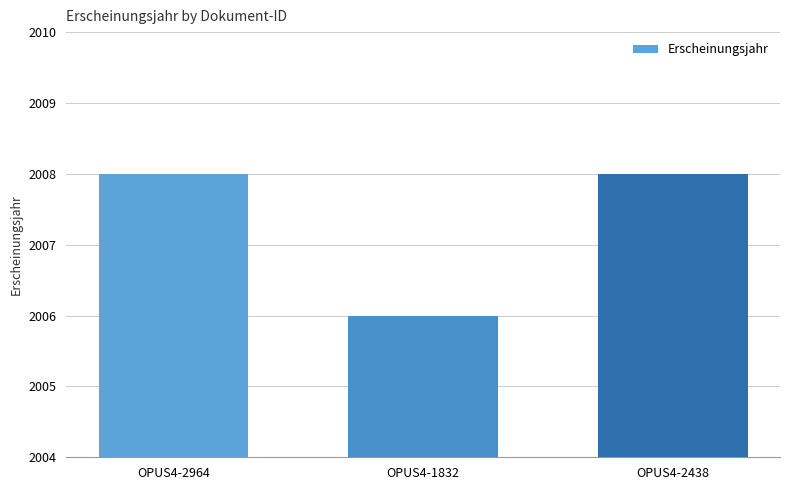

How many data points does each series have?

3